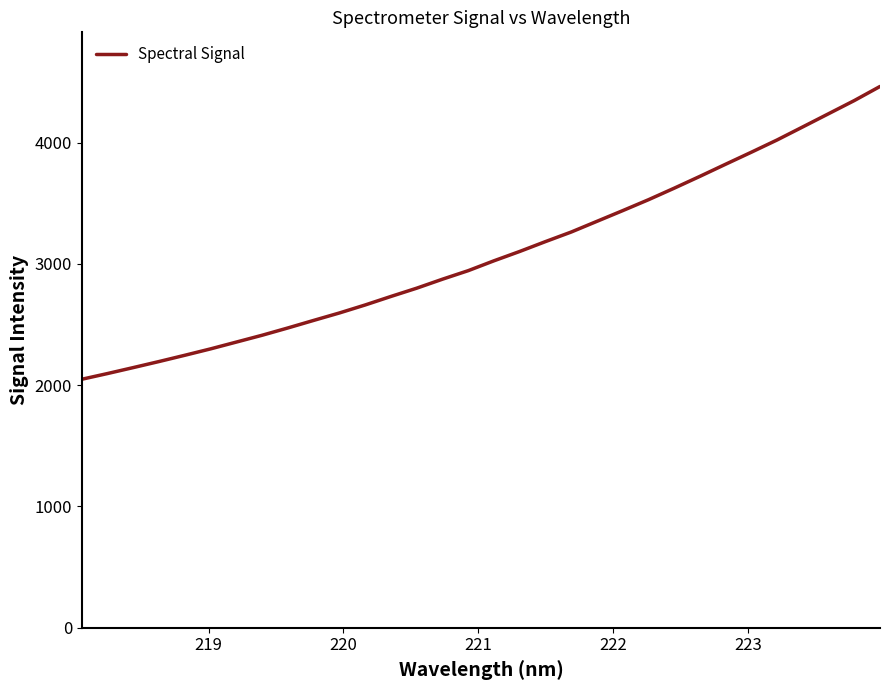

What is the greatest value displayed?

4462.1